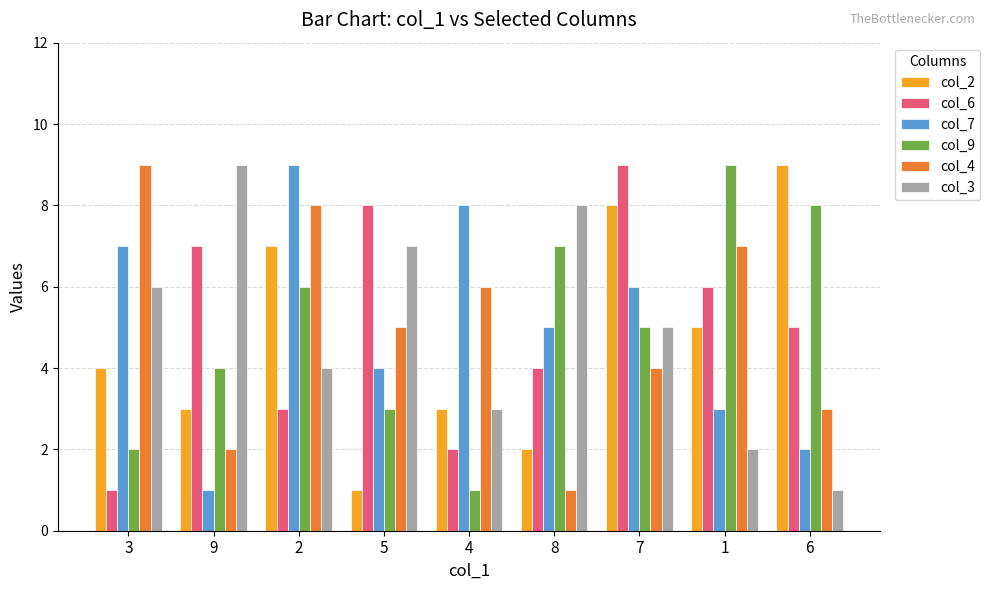

Count the col_9 values in the range 3 to 7.

5